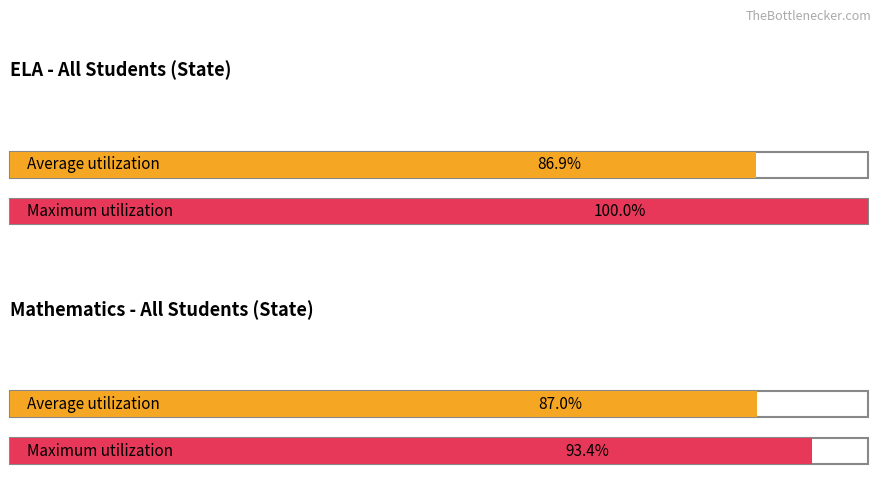

At how many categories does at least one series exceed 0?

4